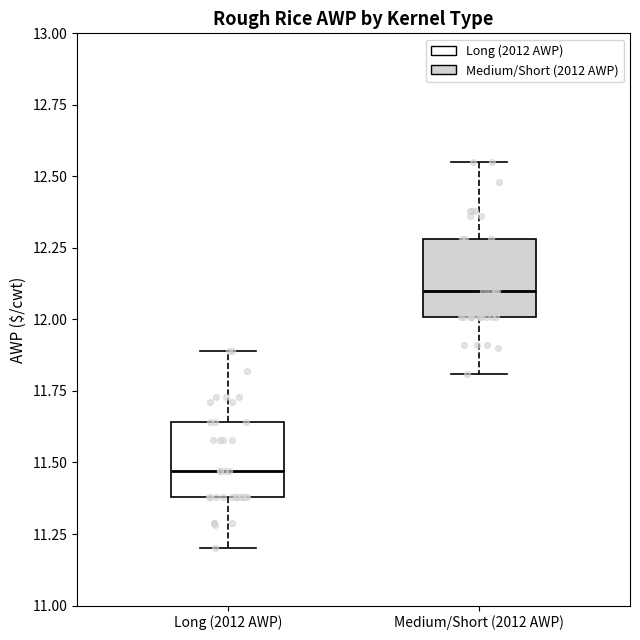

Which box's median line is the highest?

Medium/Short (2012 AWP)